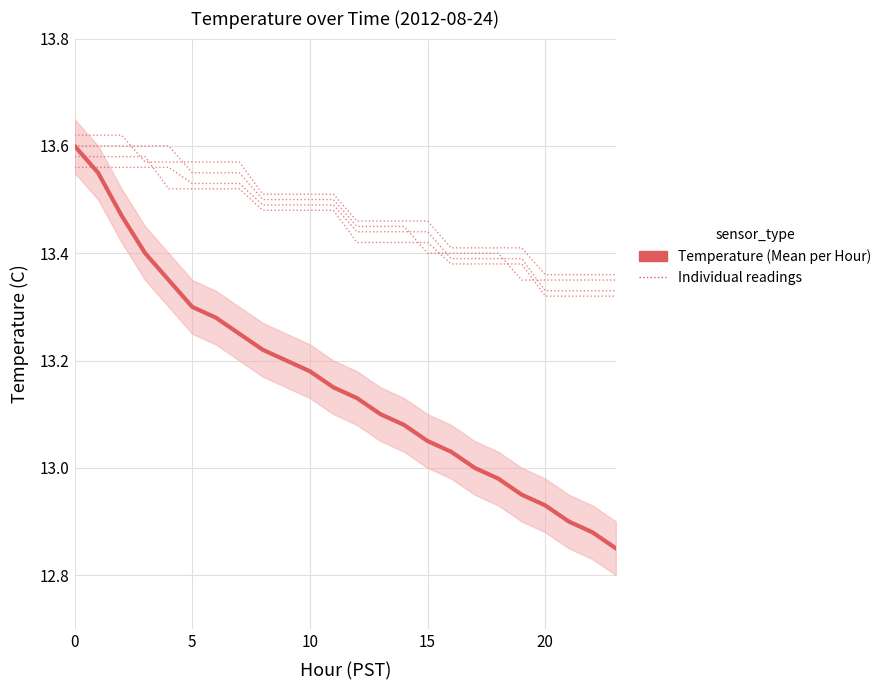

What is the lowest value of the Temperature (Mean per Hour) series?

12.8